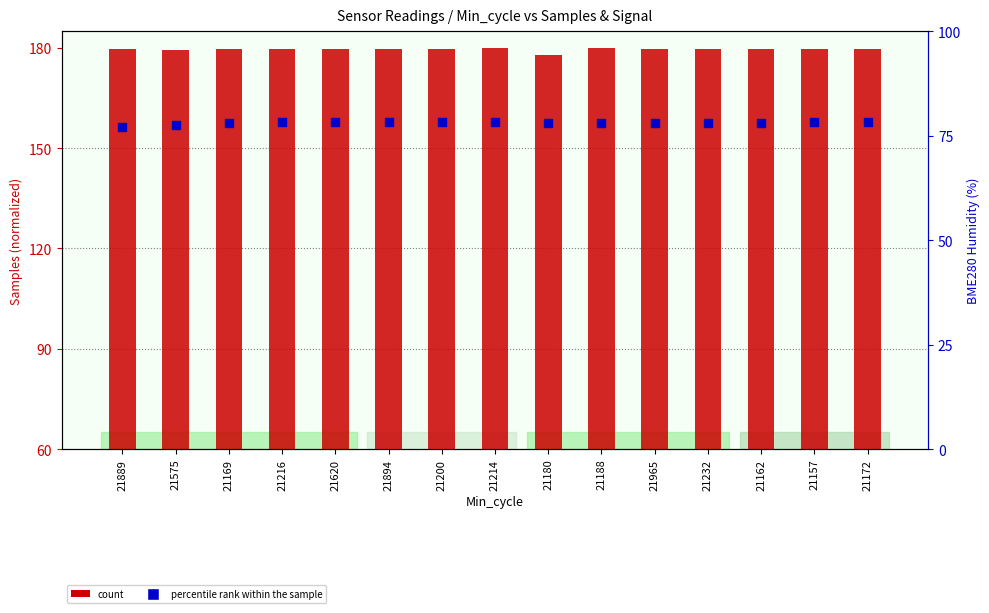

What are all the series names shown in the legend?

count, percentile rank within the sample